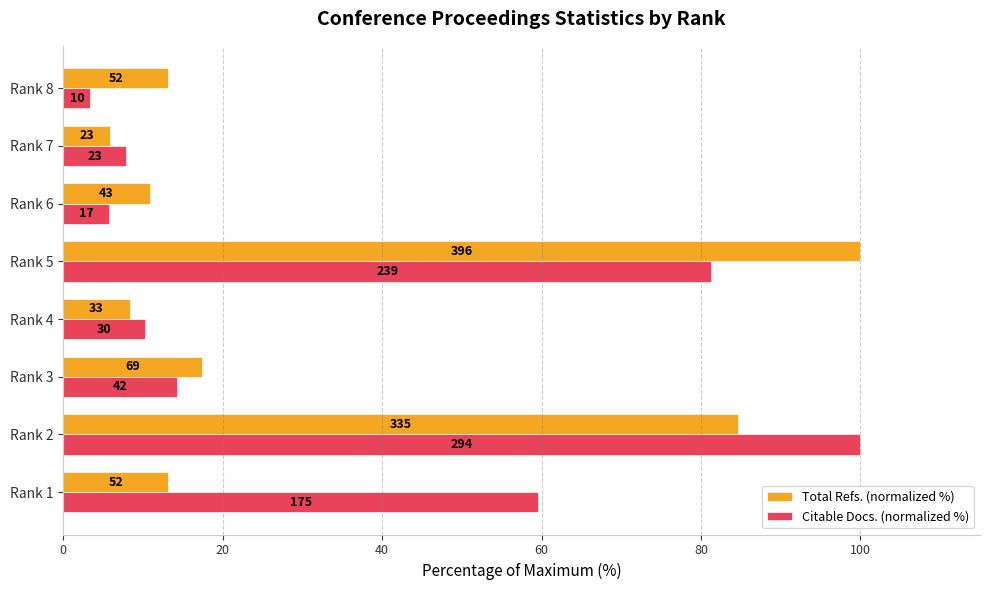

Reading left to right, transcribe all the data shown in this chart.

Total Refs. (normalized %): 13.1	84.6	17.4	8.3	100.0	10.9	5.8	13.1
Citable Docs. (normalized %): 59.5	100.0	14.3	10.2	81.3	5.8	7.8	3.4